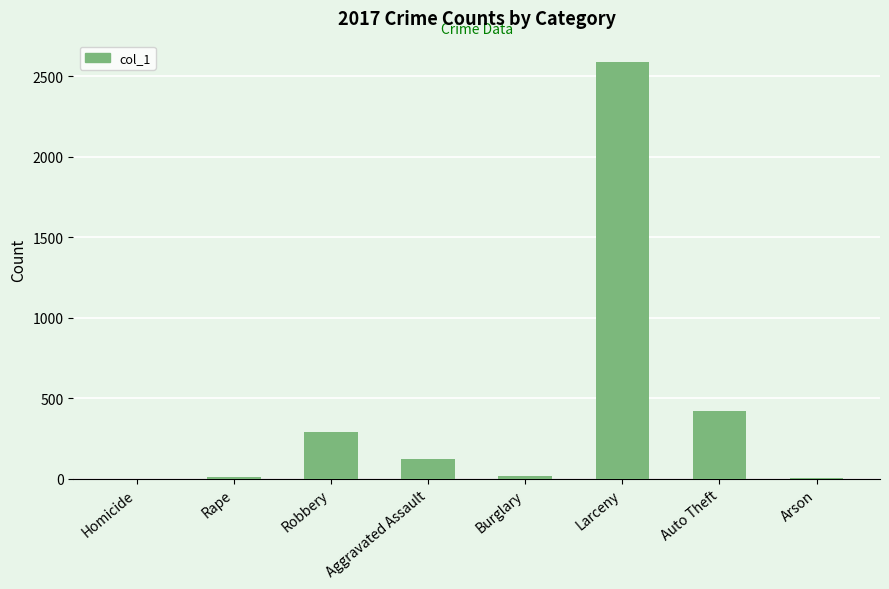

The chart shows a value of 753 at Auto Theft. True or false?

False